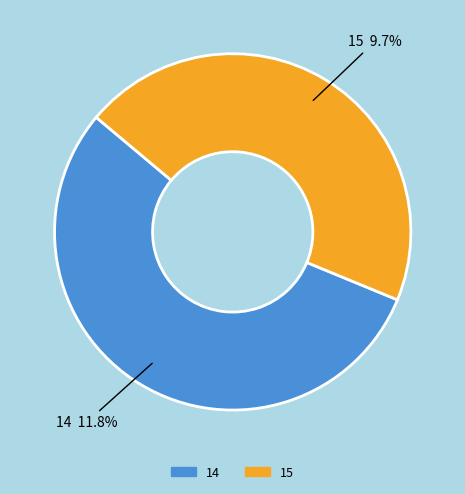

Is it true that 14 is 62% of the pie?

False